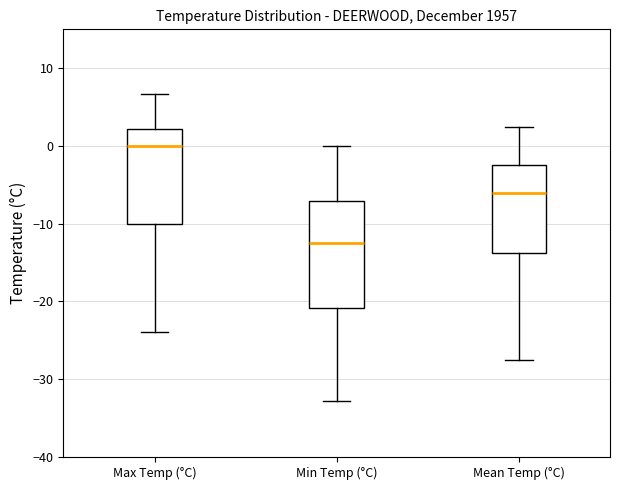

Comparing the boxes themselves (not the whiskers), which one is the tallest?

Min Temp (°C)